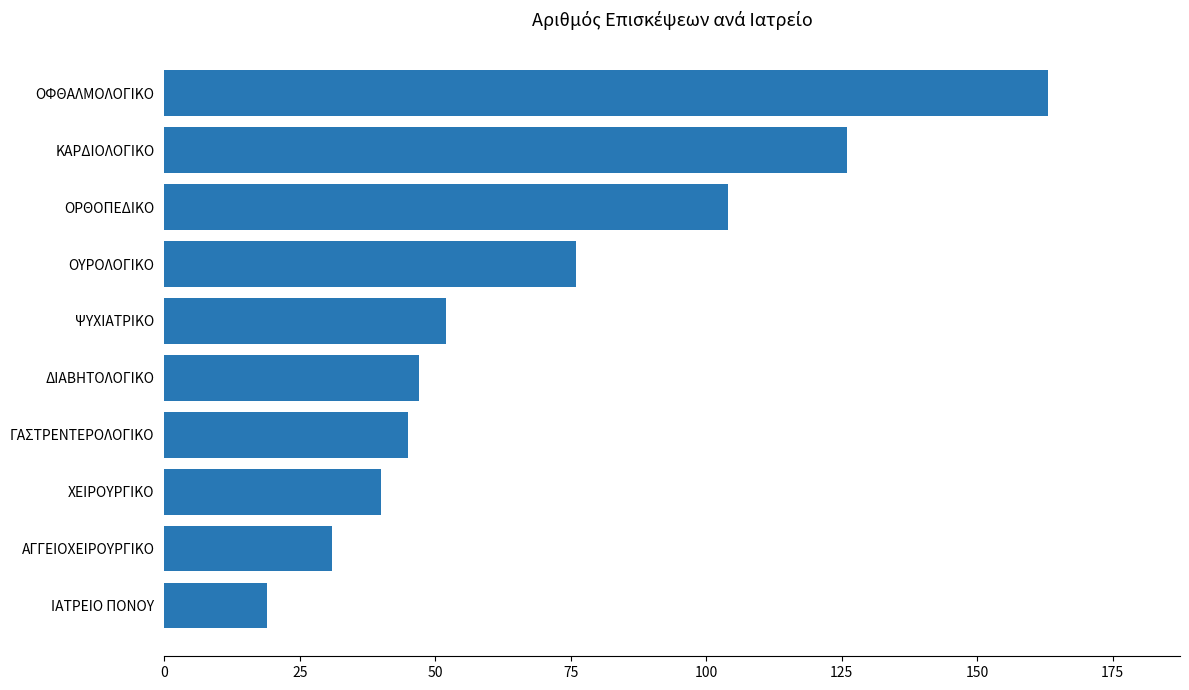

Rank the categories by value from lowest to highest.

ΙΑΤΡΕΙΟ ΠΟΝΟΥ, ΑΓΓΕΙΟΧΕΙΡΟΥΡΓΙΚΟ, ΧΕΙΡΟΥΡΓΙΚΟ, ΓΑΣΤΡΕΝΤΕΡΟΛΟΓΙΚΟ, ΔΙΑΒΗΤΟΛΟΓΙΚΟ, ΨΥΧΙΑΤΡΙΚΟ, ΟΥΡΟΛΟΓΙΚΟ, ΟΡΘΟΠΕΔΙΚΟ, ΚΑΡΔΙΟΛΟΓΙΚΟ, ΟΦΘΑΛΜΟΛΟΓΙΚΟ